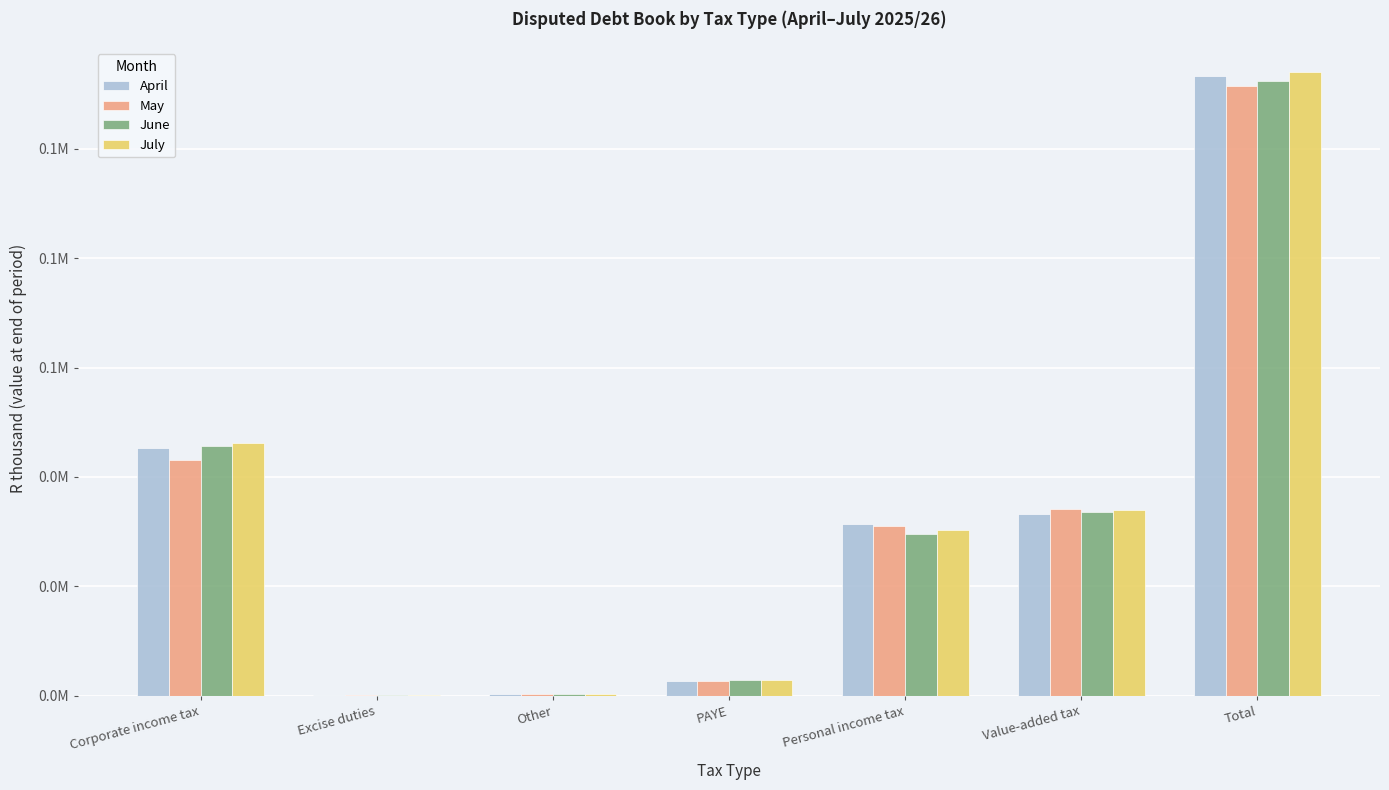

Which has a higher value, PAYE or Total?

Total